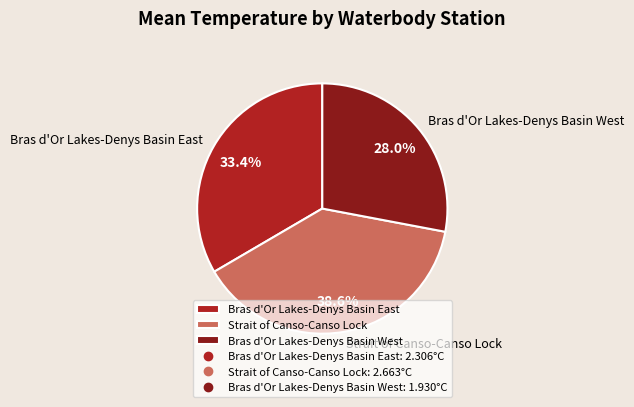

Rank the categories by value from lowest to highest.

Bras d'Or Lakes-Denys Basin West, Bras d'Or Lakes-Denys Basin East, Strait of Canso-Canso Lock